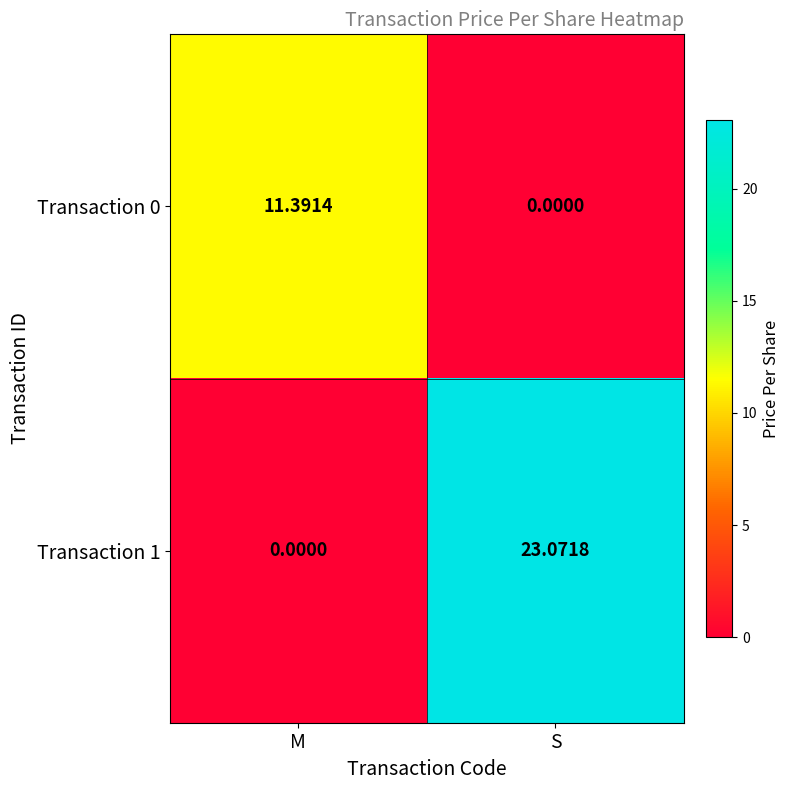

At which category does the chart reach its peak across all series?

S